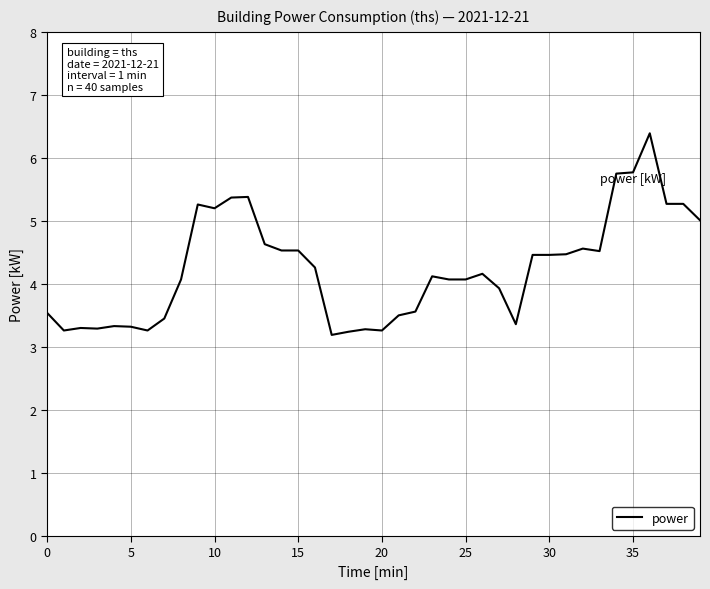

What is the minimum value shown in the chart?

3.2